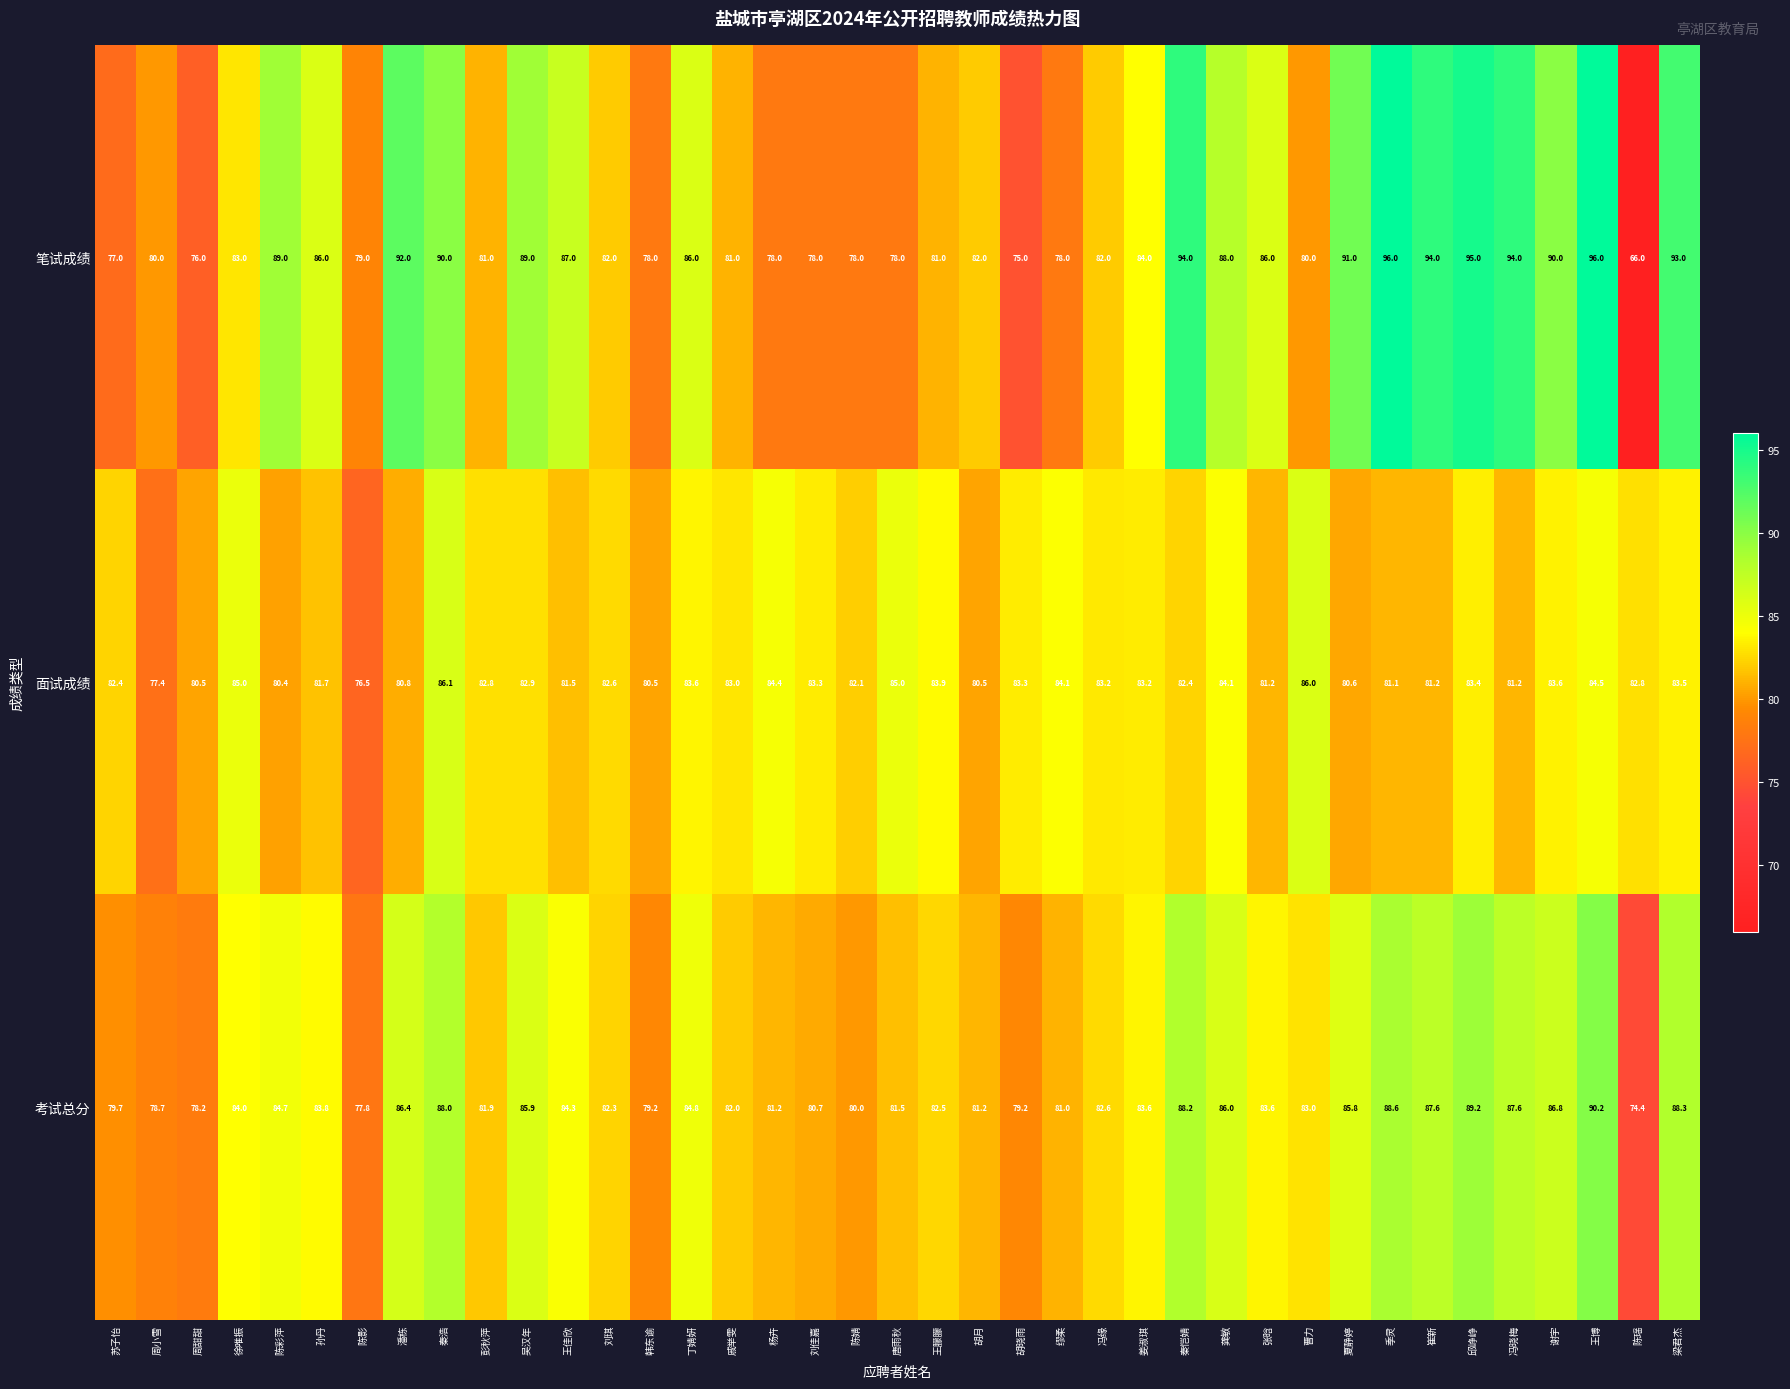

What is the average value of the 面试成绩 series?

82.5